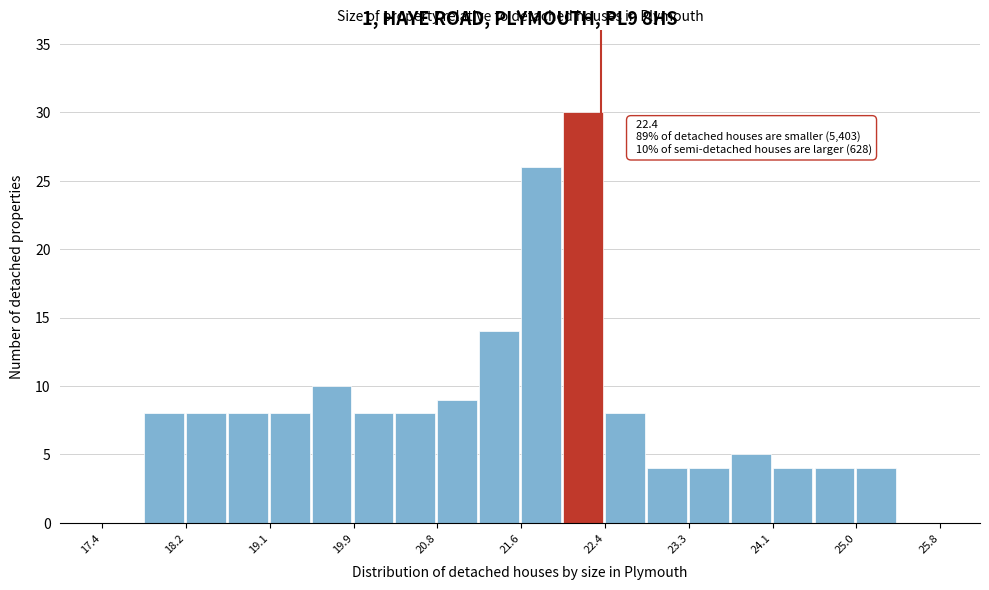

Over which range of the x-axis is the bar tallest?

22.02 to 22.44